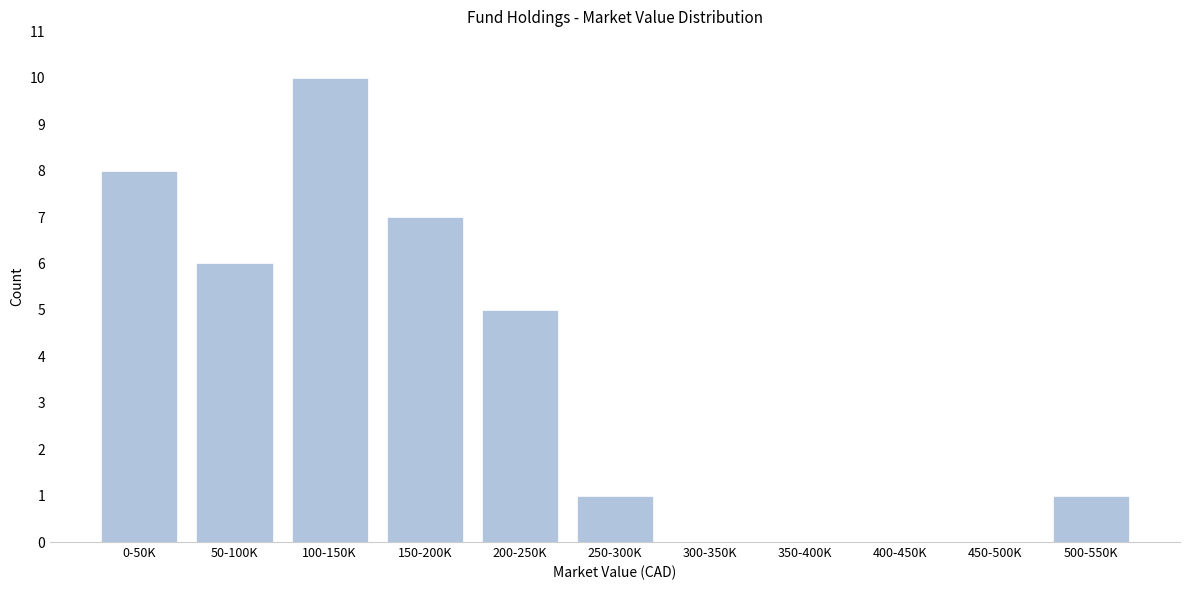

Reading left to right, what are all the values shown in this chart?

0-50K=8	50-100K=6	100-150K=10	150-200K=7	200-250K=5	250-300K=1	300-350K=0	350-400K=0	400-450K=0	450-500K=0	500-550K=1